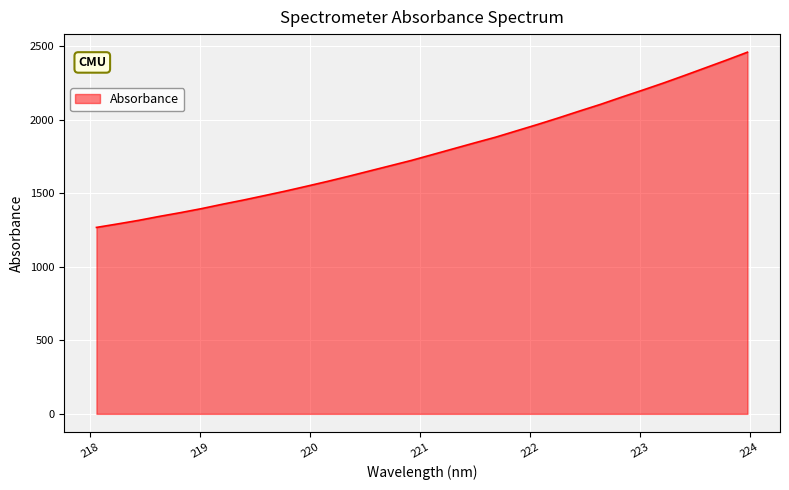

True or false: there are more than 2 points higher than both neighbors.

False